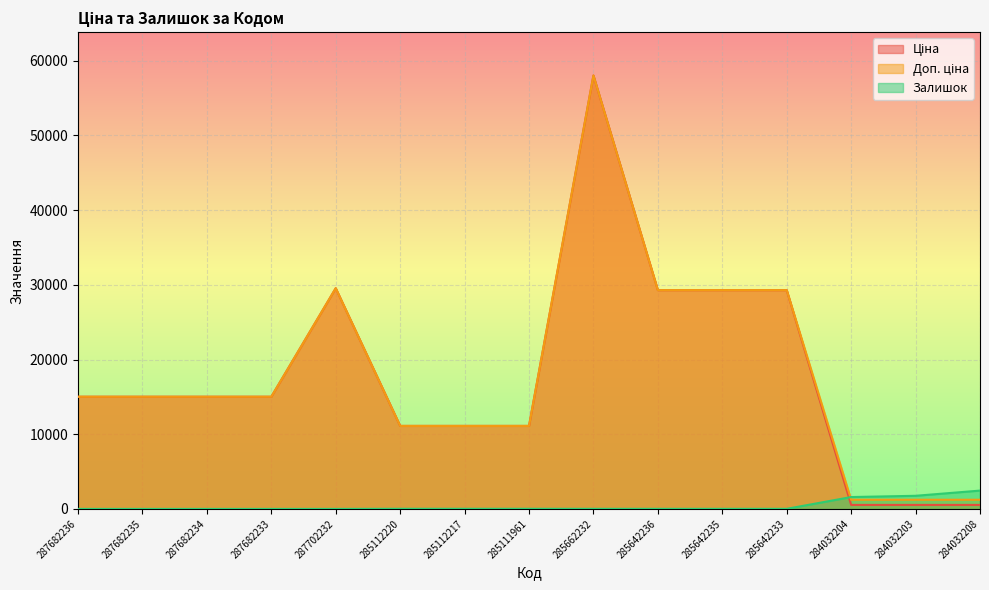

Read the Доп. ціна value at 287682236.

15019.2